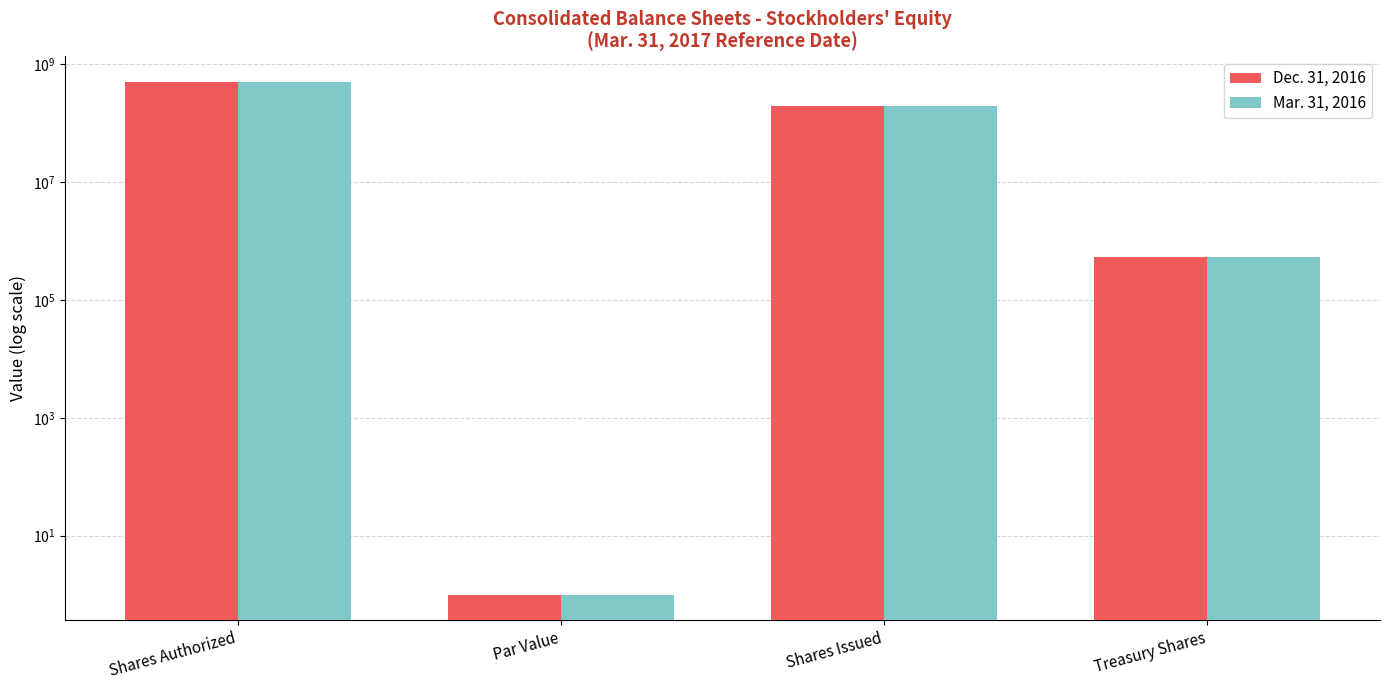

Rank the series by their maximum value, from lowest to highest.

Dec. 31, 2016, Mar. 31, 2016